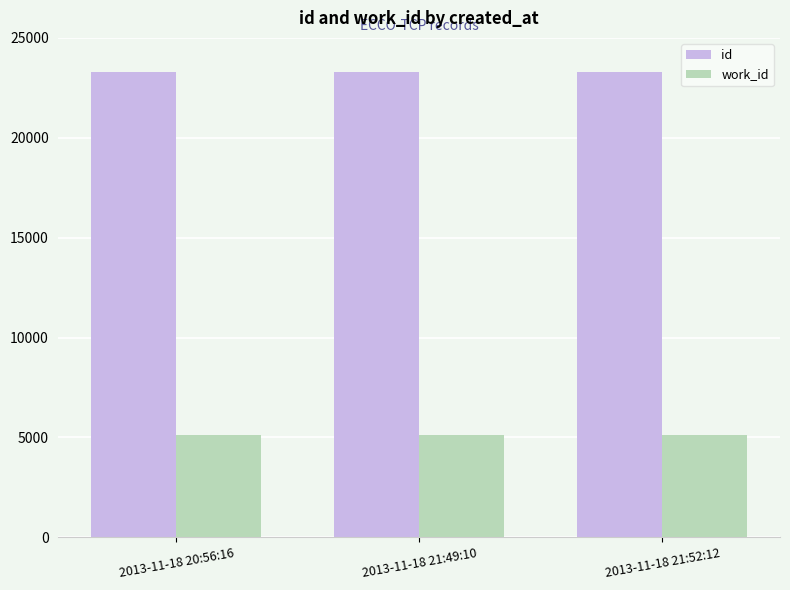

Does the chart contain any negative values?

No